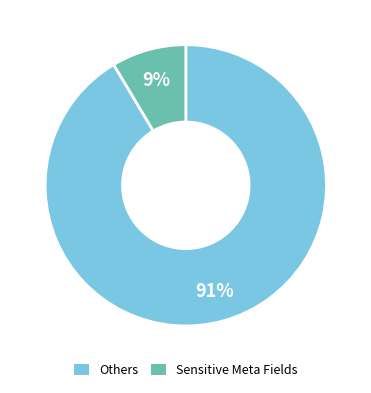

How many slices are in this pie chart?

2